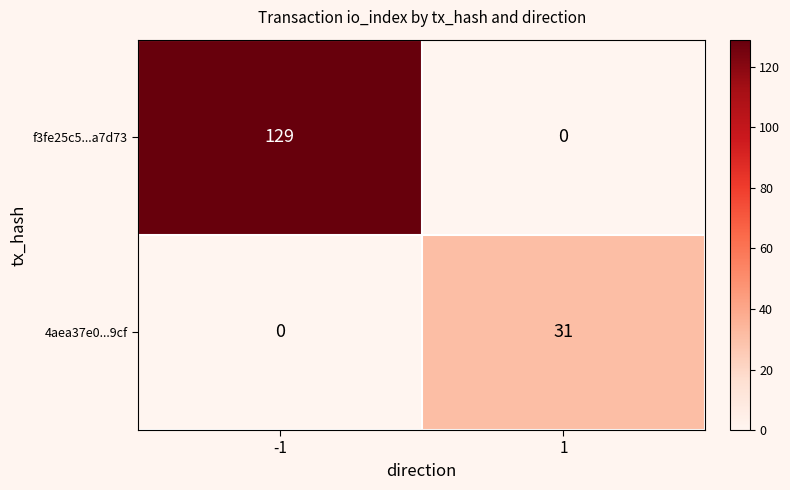

What is the difference between the 4aea37e0...9cf values at -1 and 1?

31